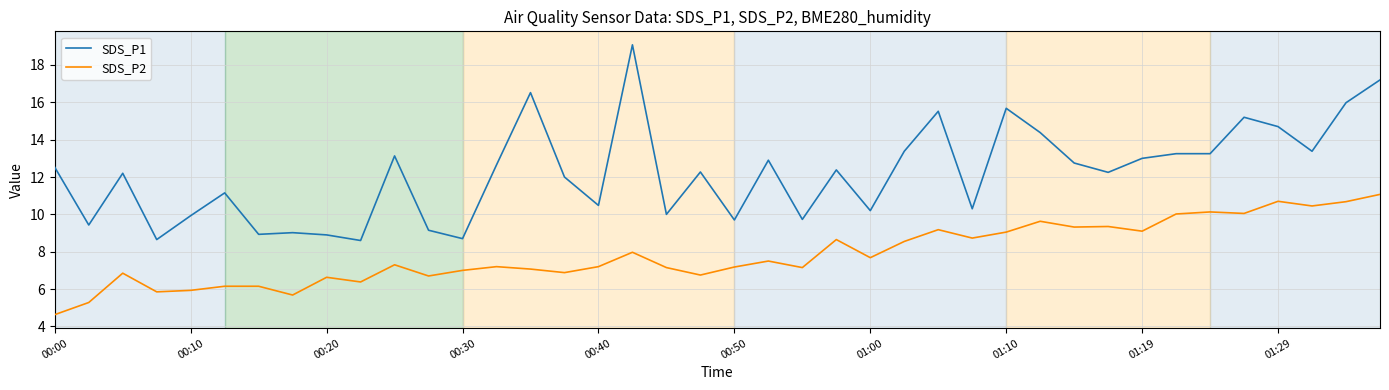

Which series has the largest range (max minus min)?

SDS_P1